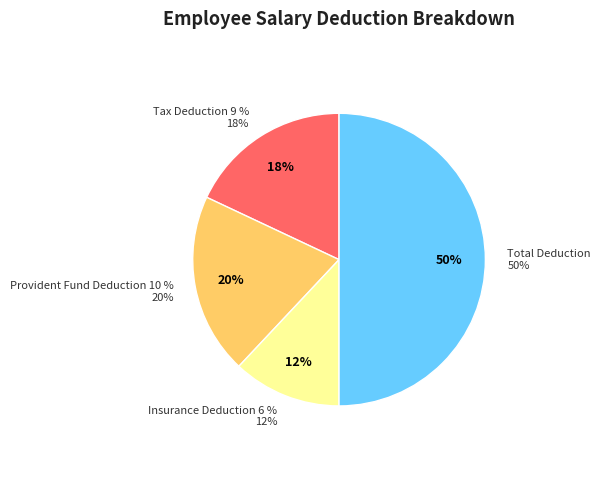

Between Provident Fund Deduction 10 % and Insurance Deduction 6 %, which is larger?

Provident Fund Deduction 10 %